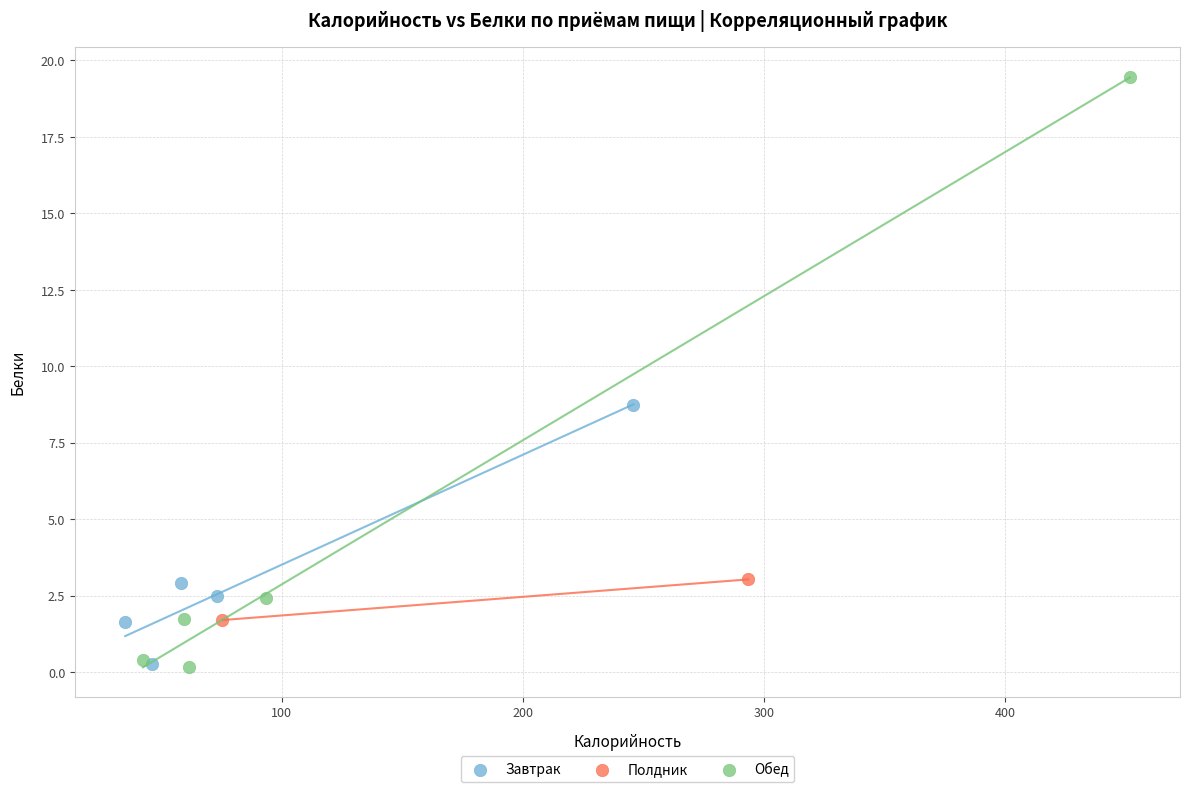

What are all the series names shown in the legend?

Завтрак, Полдник, Обед